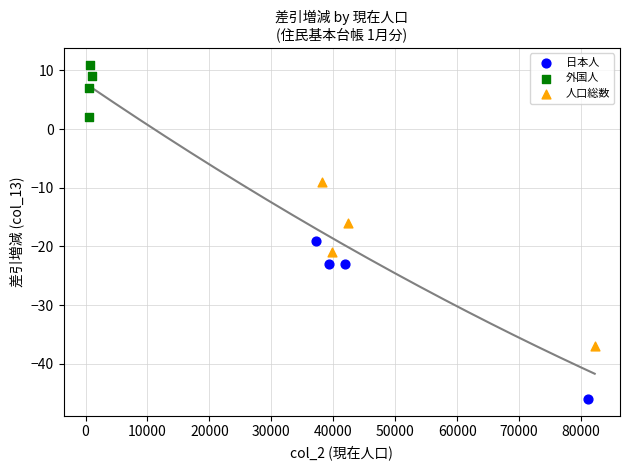

What are all the series names shown in the legend?

日本人, 外国人, 人口総数